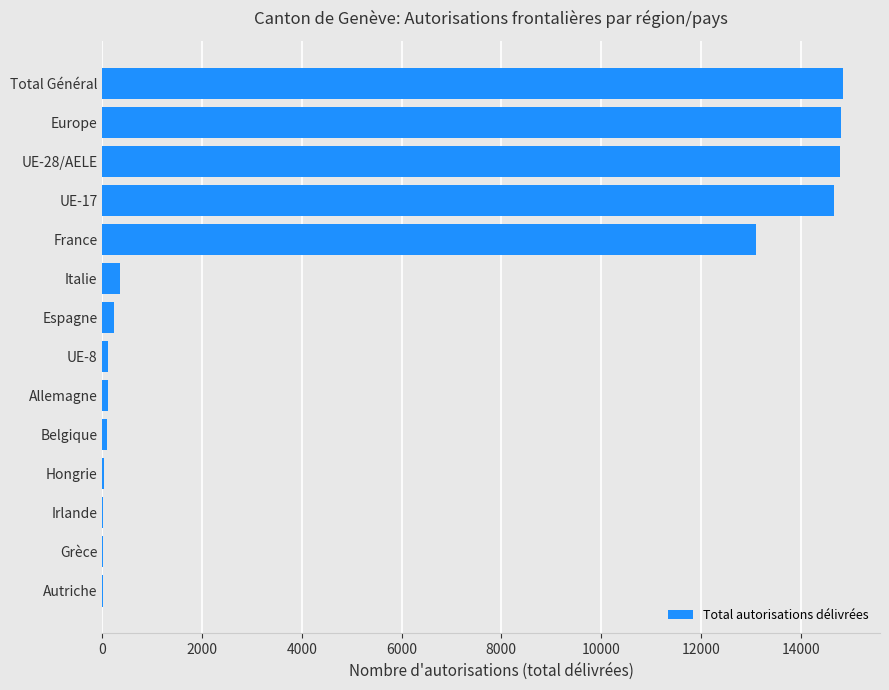

Count the number of categories in the chart.

14